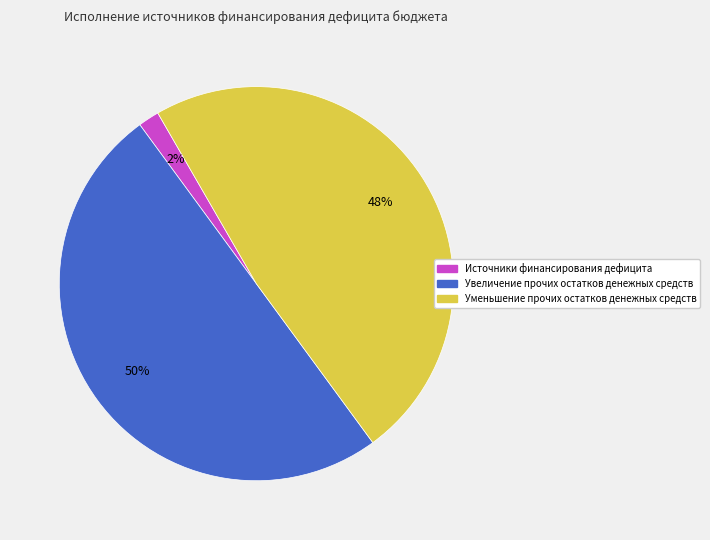

Rank the categories by value from highest to lowest.

Увеличение прочих остатков денежных средств, Уменьшение прочих остатков денежных средств, Источники финансирования дефицита